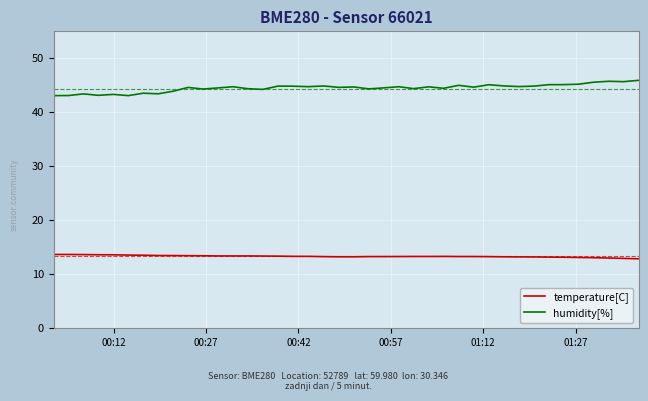

What is the difference between the second highest and minimum values in the temperature[C] series?

0.8